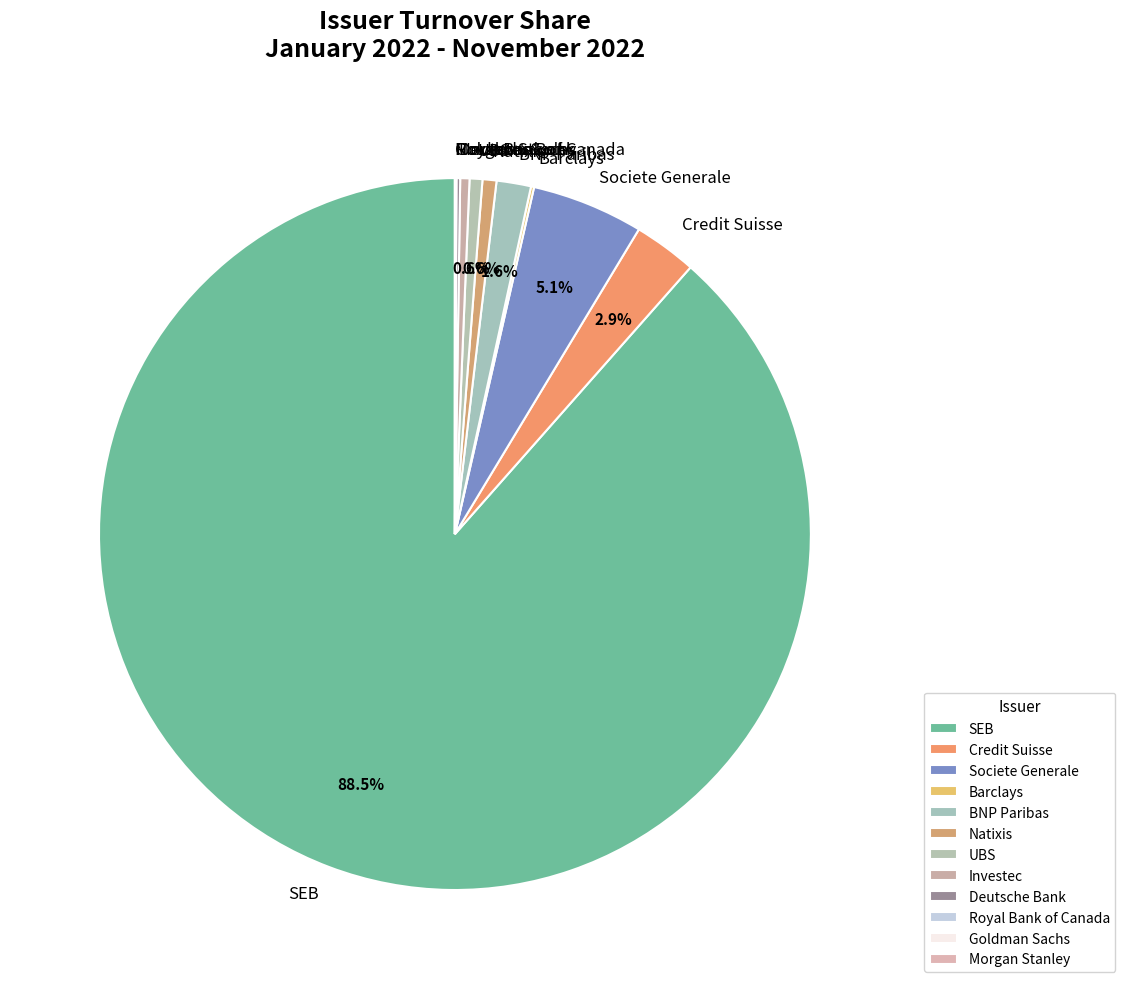

To the nearest percent, what is the average slice percentage?

8%